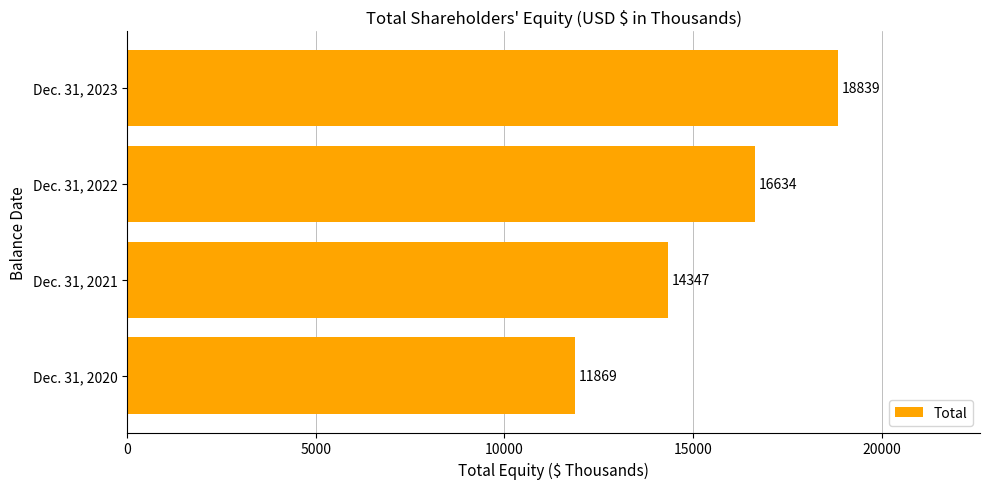

Where is the data nearest to the value 15354?

Dec. 31, 2021